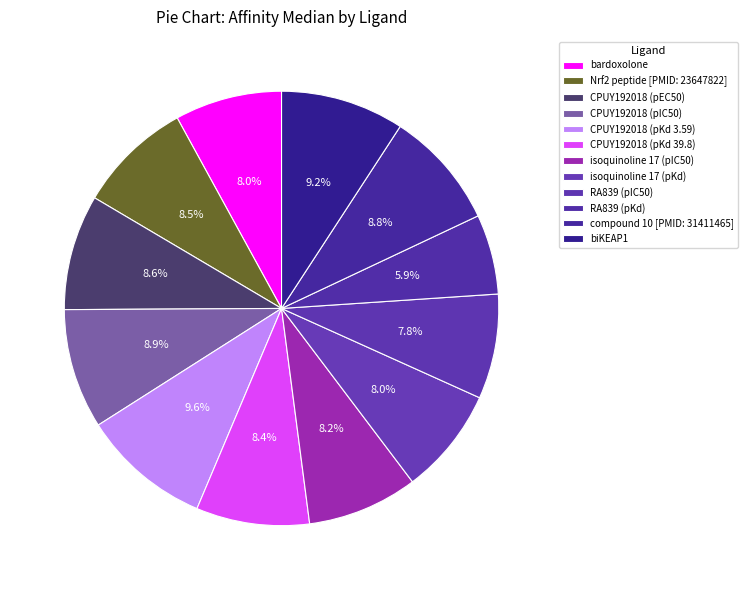

How many segments does this pie chart have?

12